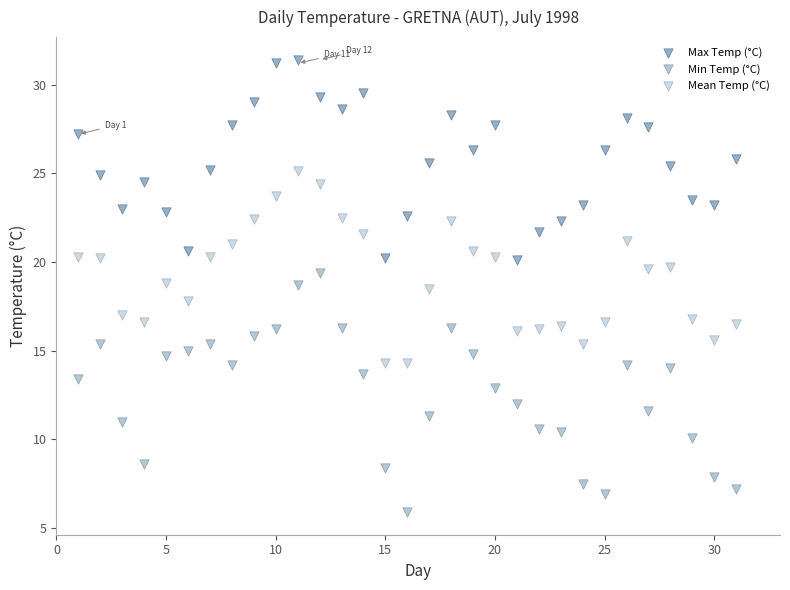

Across all data points, what is the range of X values (max minus min)?

30.0